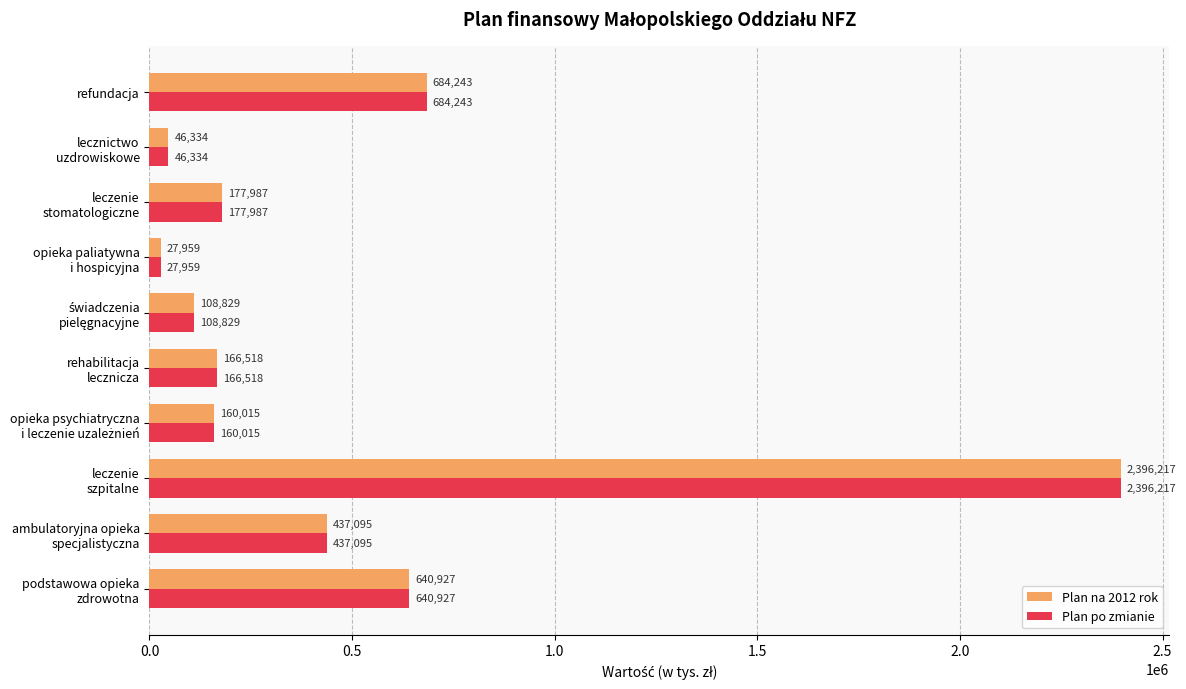

The Plan po zmianie series shows 684243 at refundacja. True or false?

True